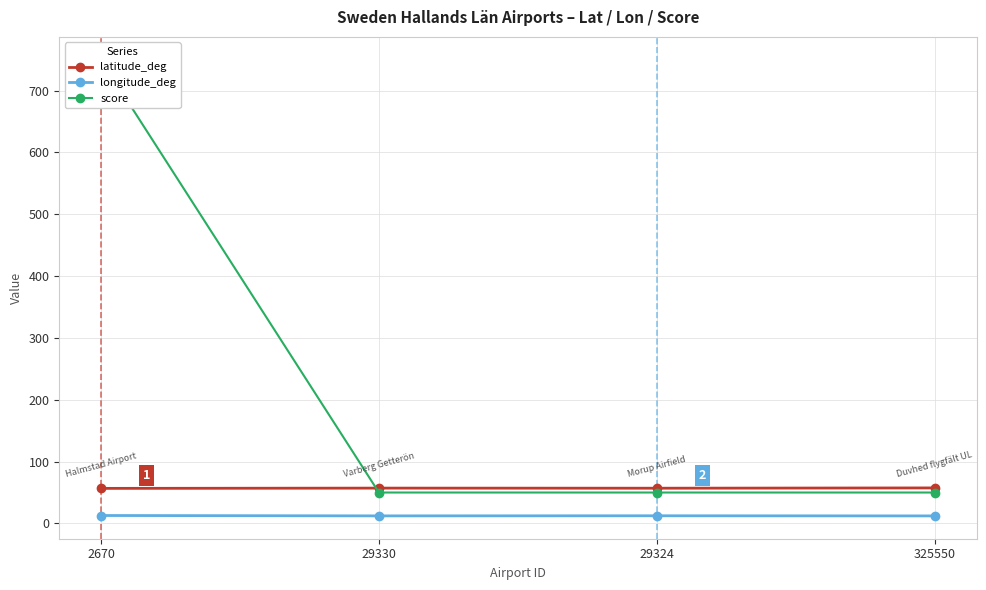

Between 29330 and 29324, which series saw the biggest shift?

longitude_deg